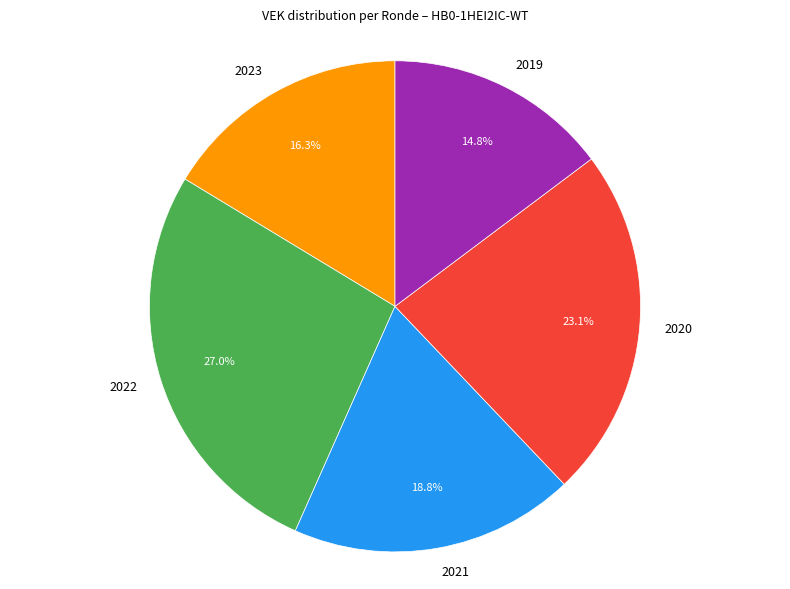

How many slices are in this pie chart?

5